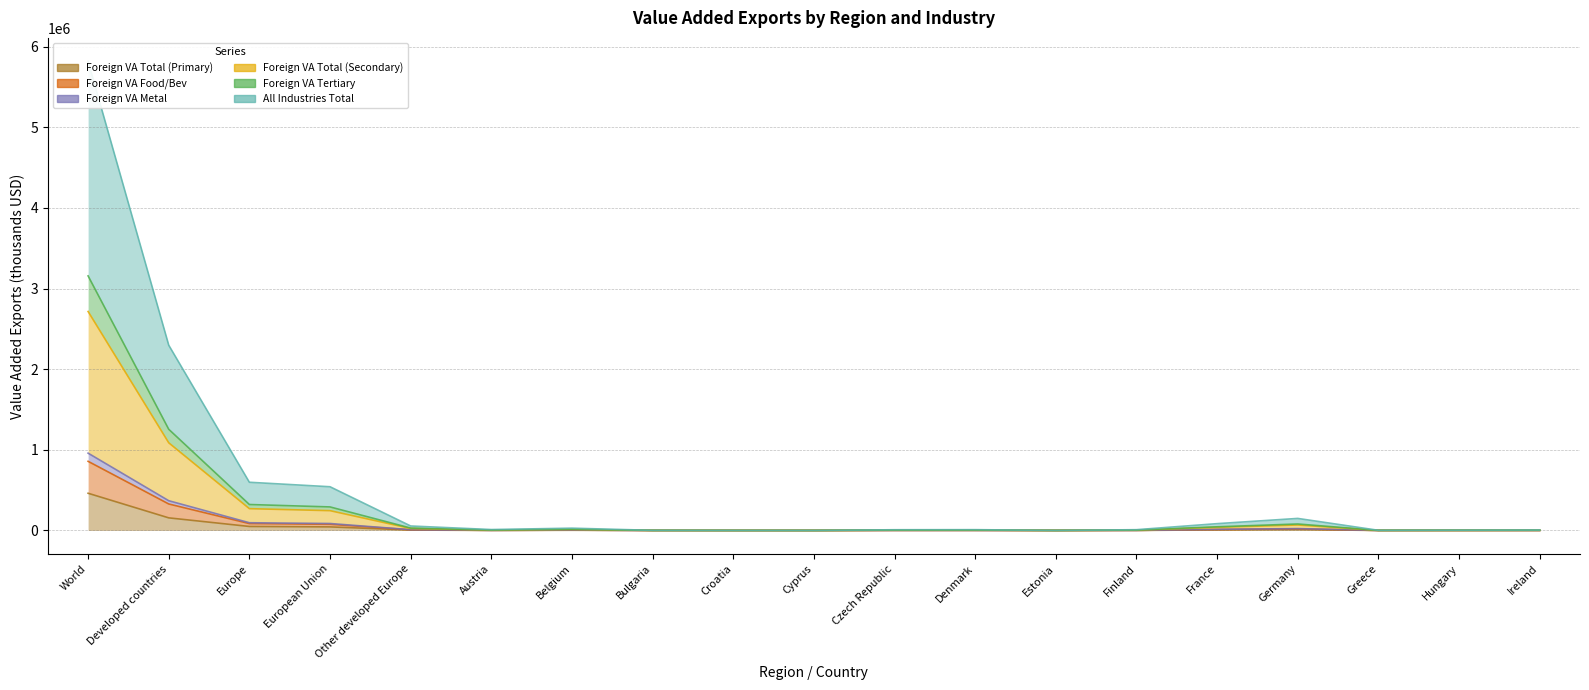

True or false: Foreign VA Tertiary has a value of 968.4 at Ireland.

True